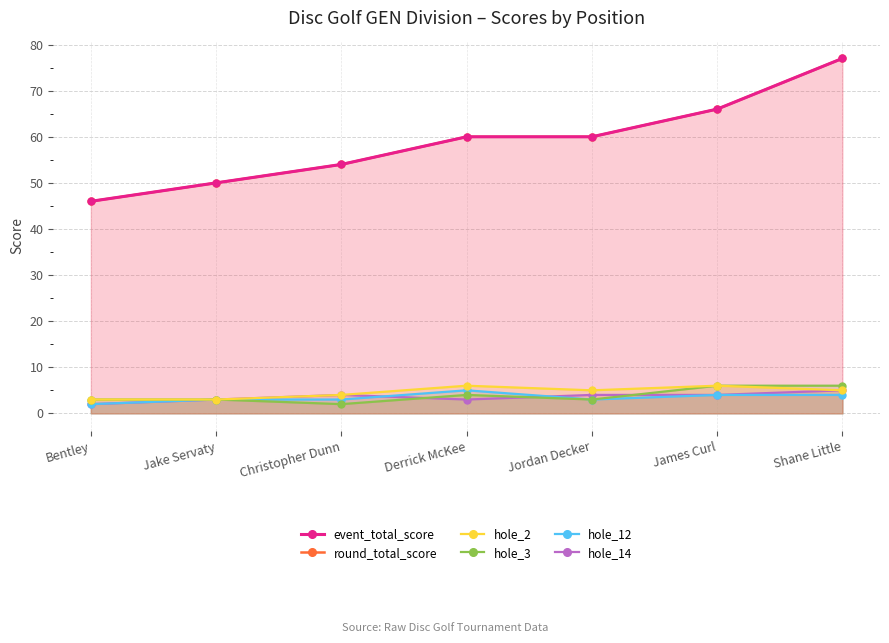

Which series has the widest spread of values?

event_total_score